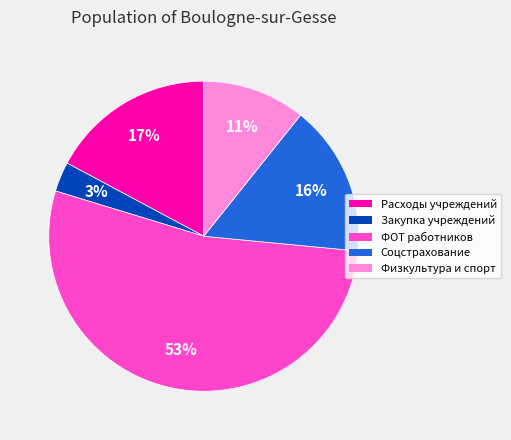

How many segments does this pie chart have?

5